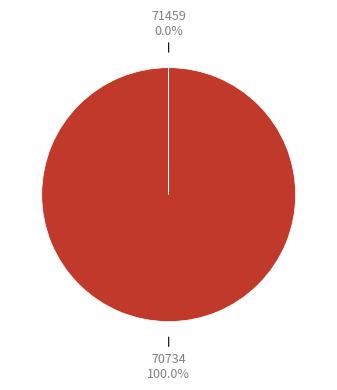

Does any single category account for the majority?

Yes